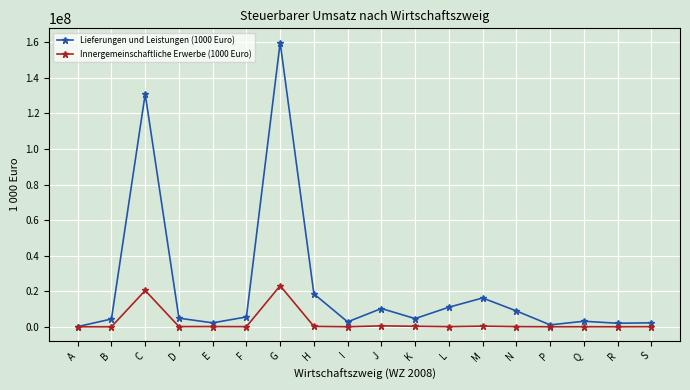

What is the label of the 8th point from the left?

H